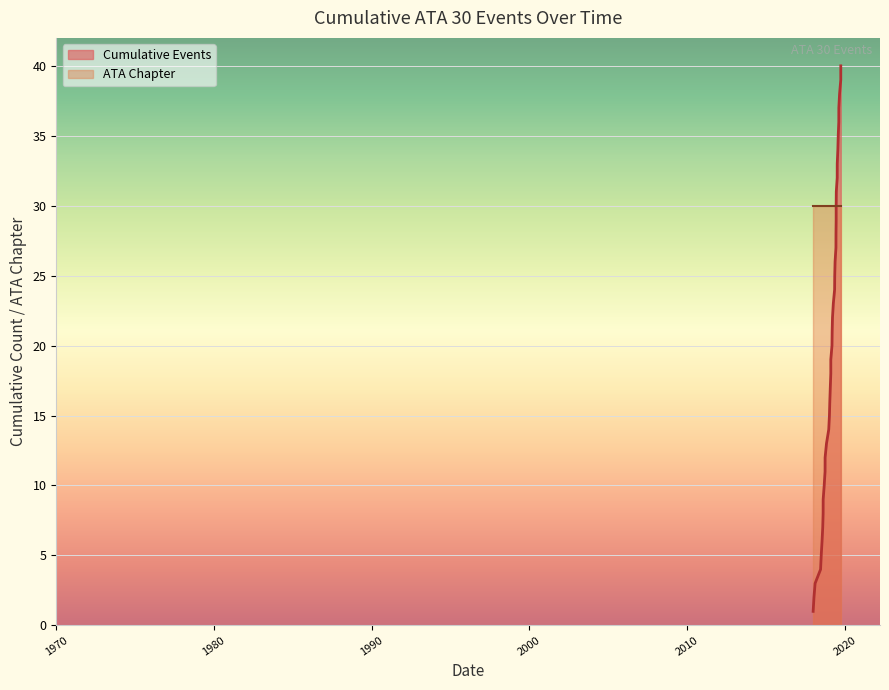

How many lines are shown in the chart?

1